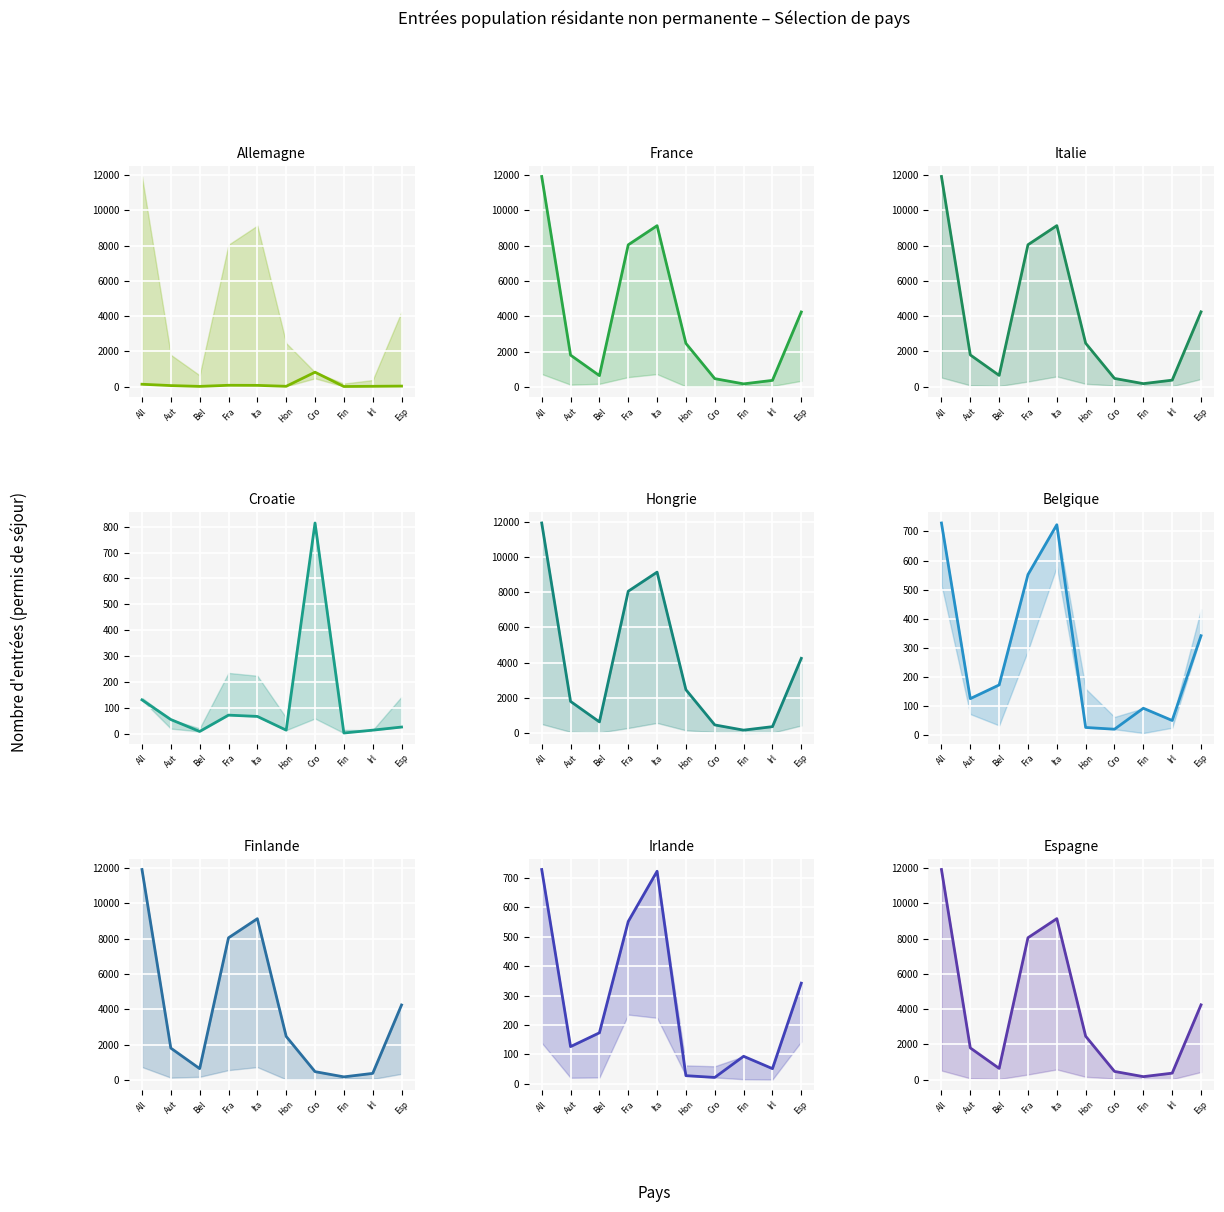

What is the value of the Formation et formation continue point at the 3rd from the left?

173